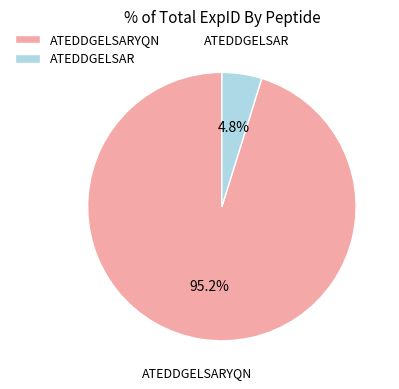

To the nearest percent, what is the combined percentage of ATEDDGELSARYQN and ATEDDGELSAR?

100%